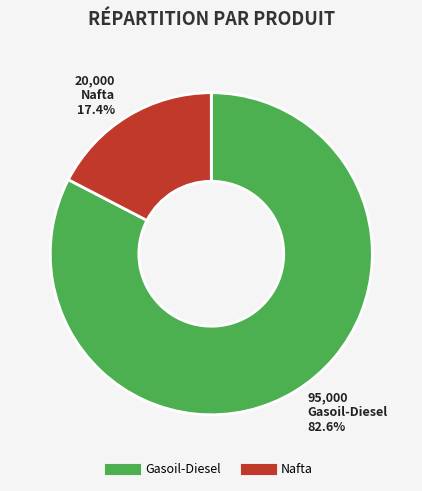

To the nearest percent, what percentage of the pie is Gasoil-Diesel?

83%